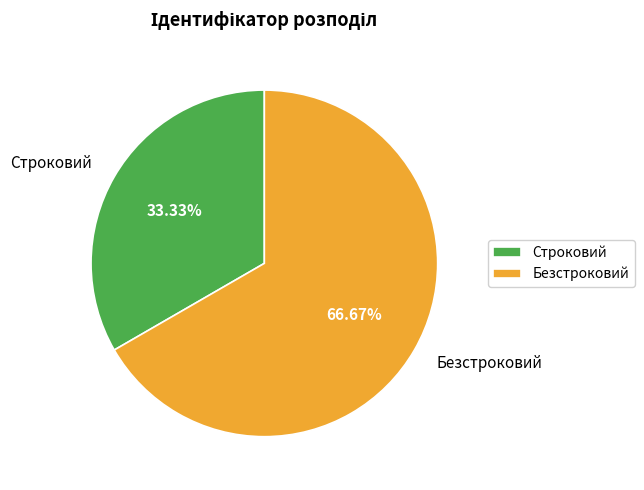

Which slice is the smallest?

Строковий